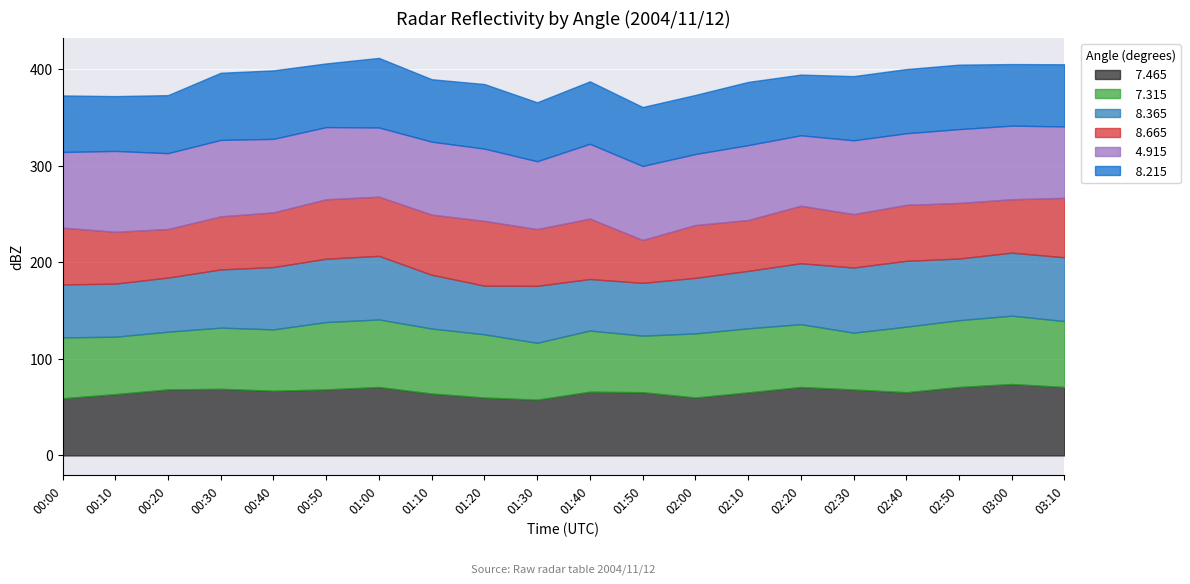

What is the total value across all series at 02:50?

404.9